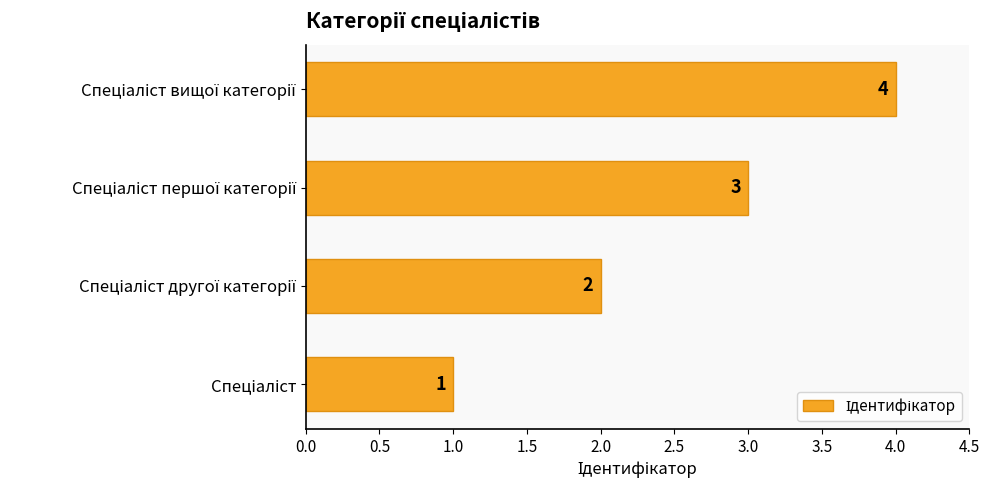

What is the sum of all values?

10